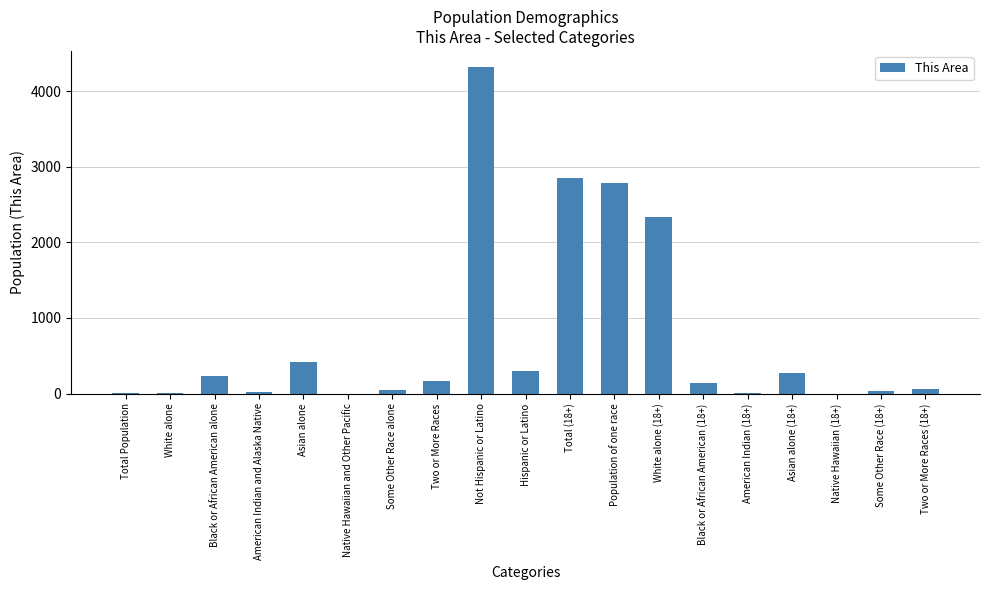

The value at Population of one race is 4450. True or false?

False